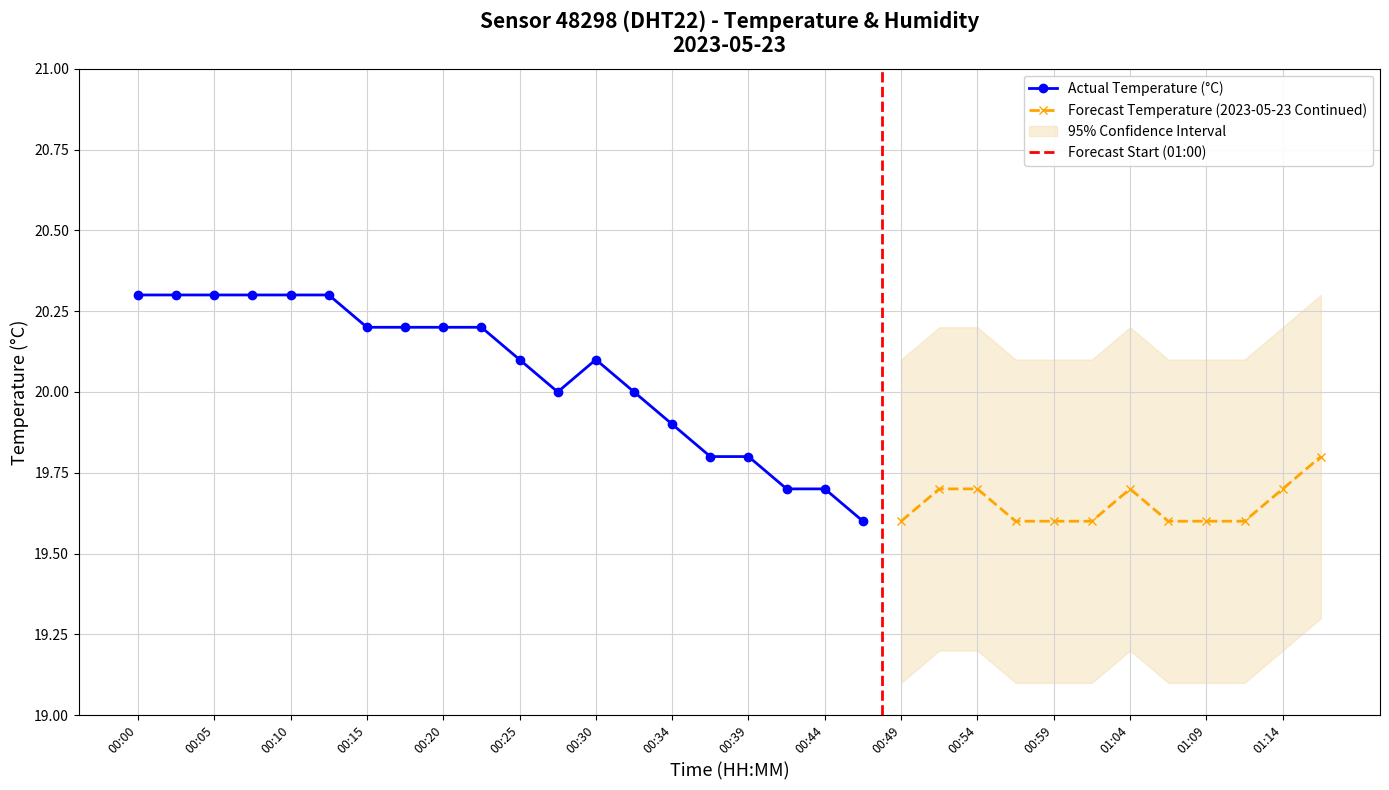

Rank the categories by value from lowest to highest.

00:47, 00:42, 00:44, 00:37, 00:39, 00:34, 00:27, 00:32, 00:25, 00:30, 00:15, 00:17, 00:20, 00:22, 00:00, 00:03, 00:05, 00:08, 00:10, 00:12